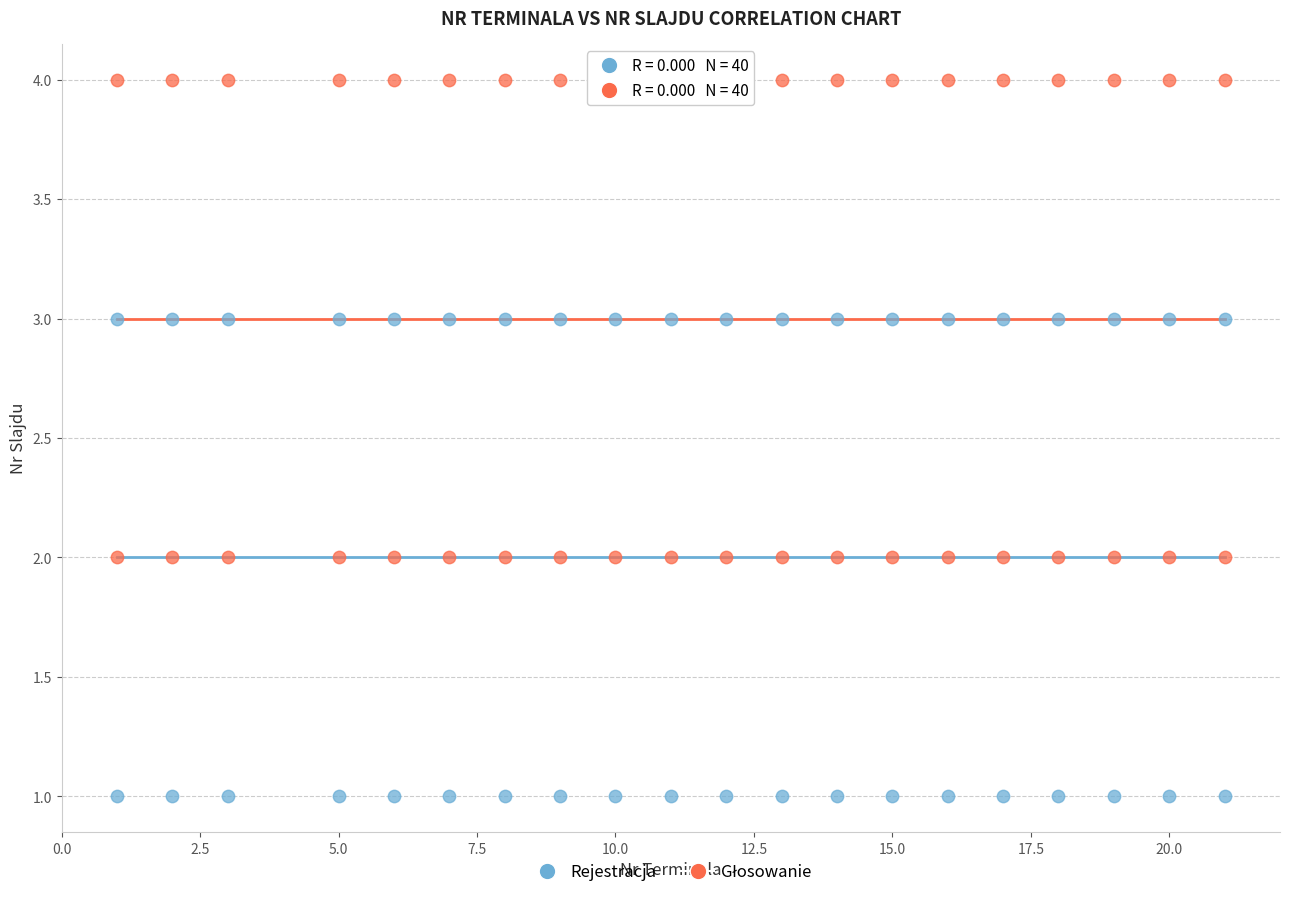

Across all data points, what is the range of X values (max minus min)?

20